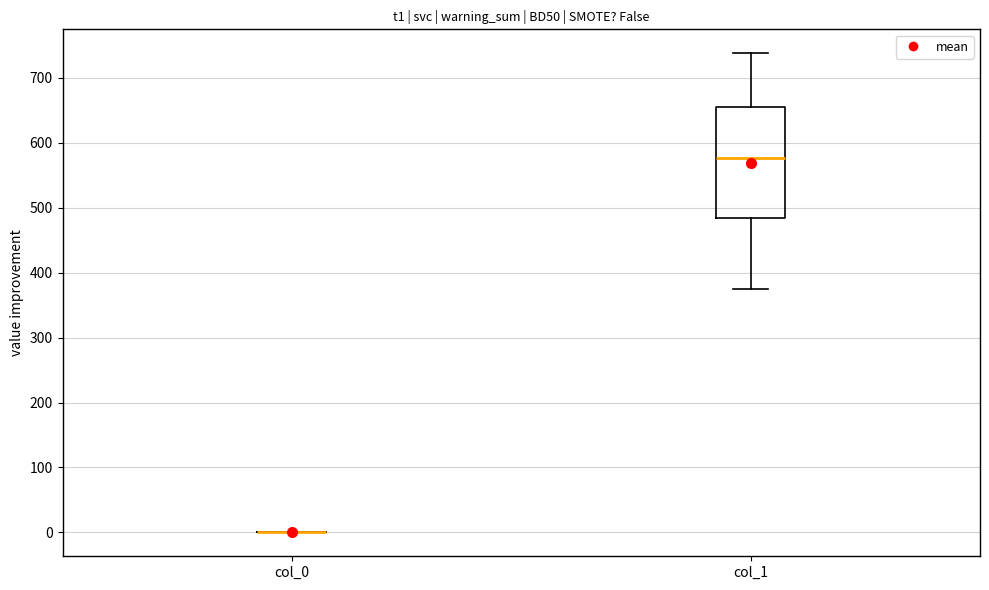

Reading left to right, read every box against the y-axis: the position of its median line, the range the box covers, and the ends of its whiskers. The values are not printed on the chart, so give them approximately, as read against the axis.

col_0: box collapsed to a line at 0, whiskers 0 to 0
col_1: median 580, box 480 to 660, whiskers 380 to 740